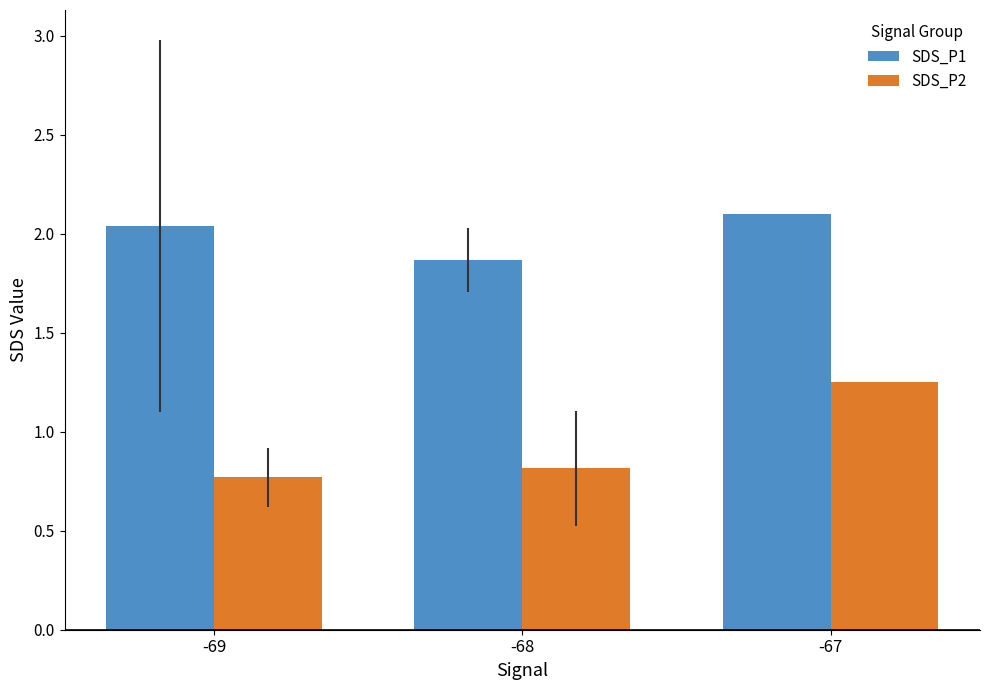

Rank the series by their average value, from highest to lowest.

SDS_P1, SDS_P2